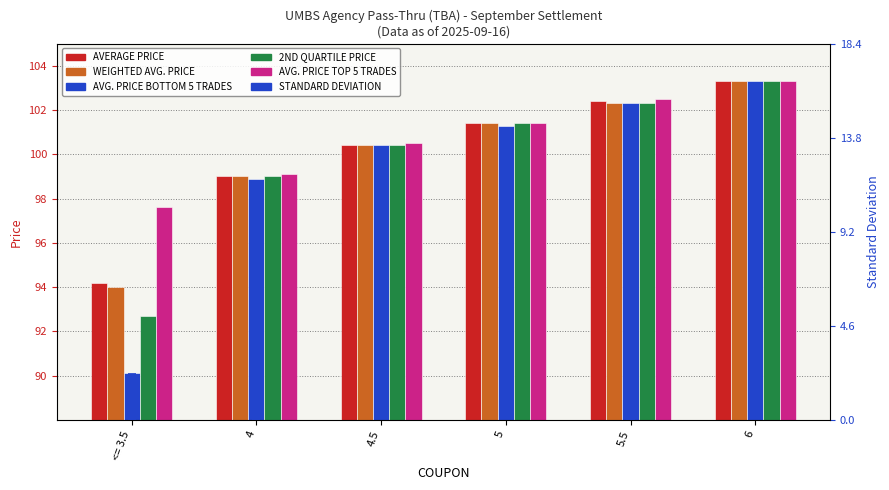

Rank the series at 5.5 from highest to lowest value.

AVG. PRICE TOP 5 TRADES, AVERAGE PRICE, WEIGHTED AVG. PRICE, AVG. PRICE BOTTOM 5 TRADES, 2ND QUARTILE PRICE, STANDARD DEVIATION